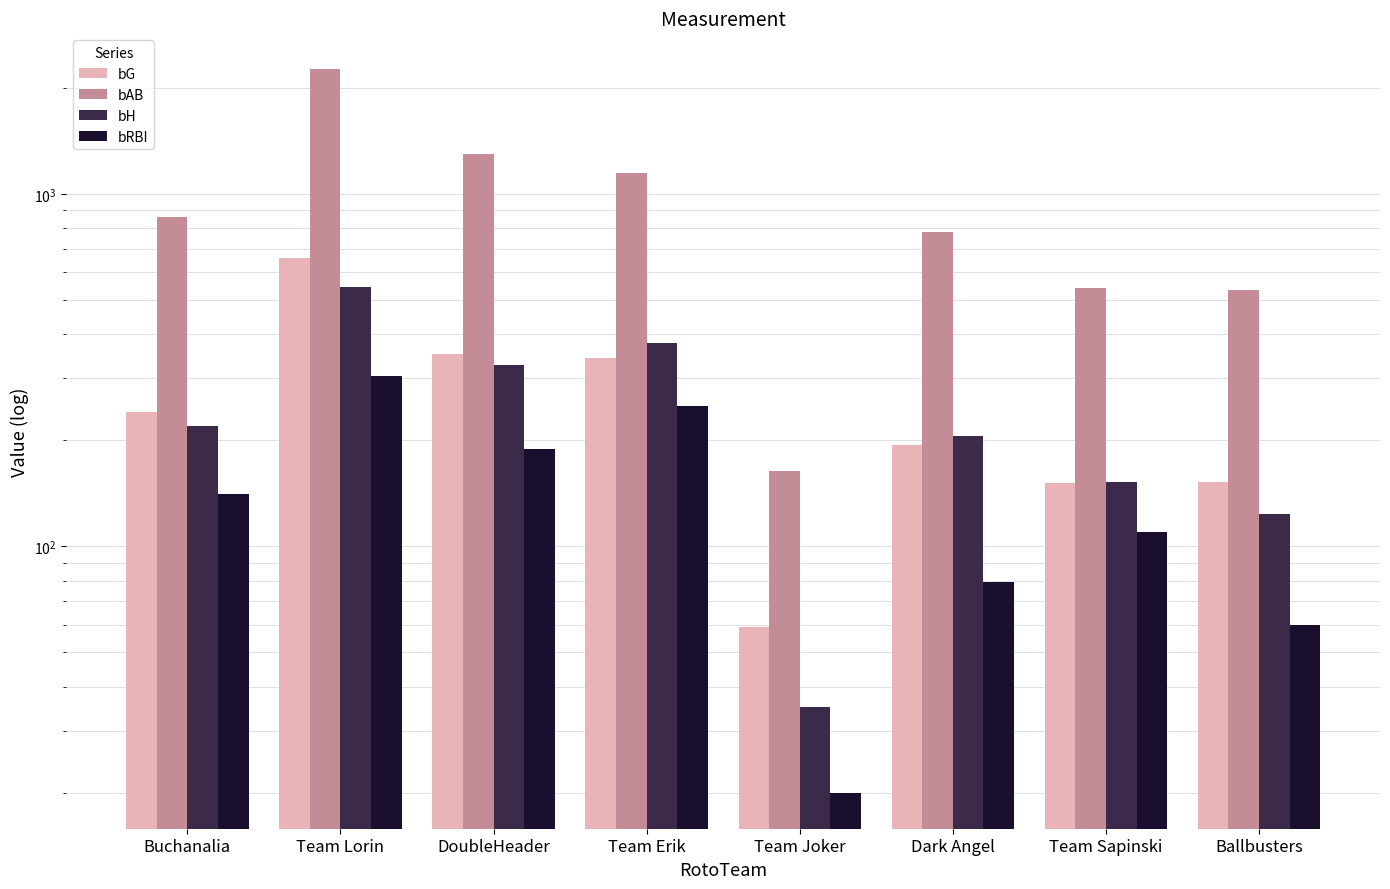

Between Ballbusters and Team Lorin, which is larger?

Team Lorin